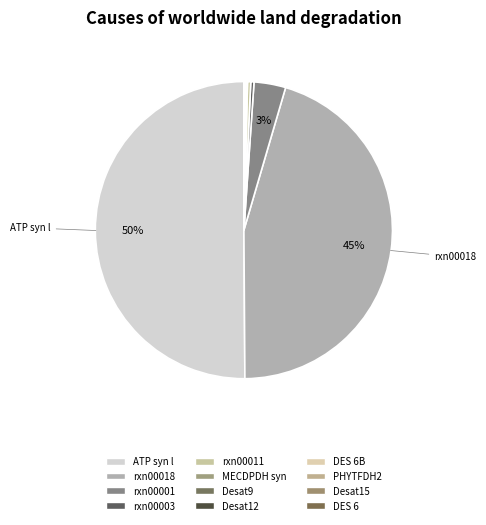

How many segments does this pie chart have?

12